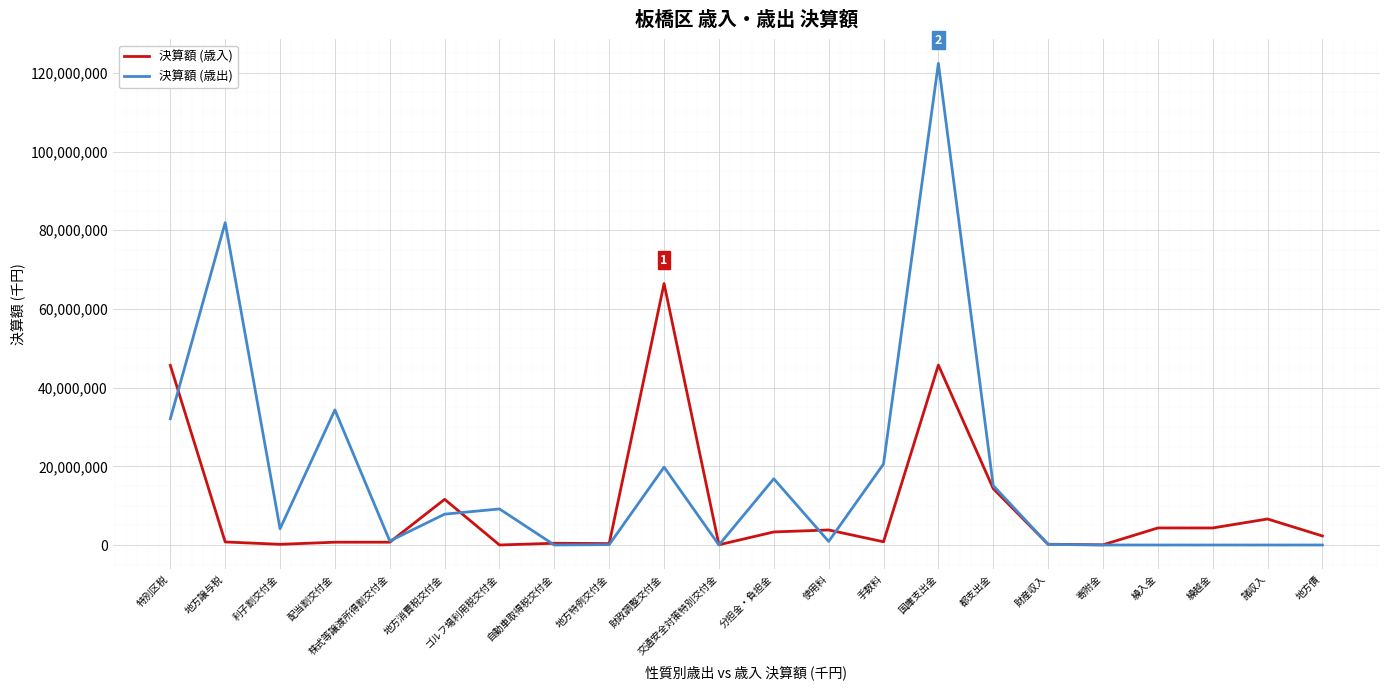

True or false: 決算額 (歳出) has a value of 75402846 at 自動車取得税交付金.

False